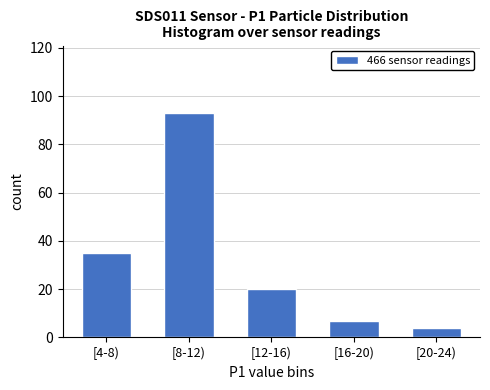

Reading right to left, transcribe all the data shown in this chart.

4	7	20	93	35